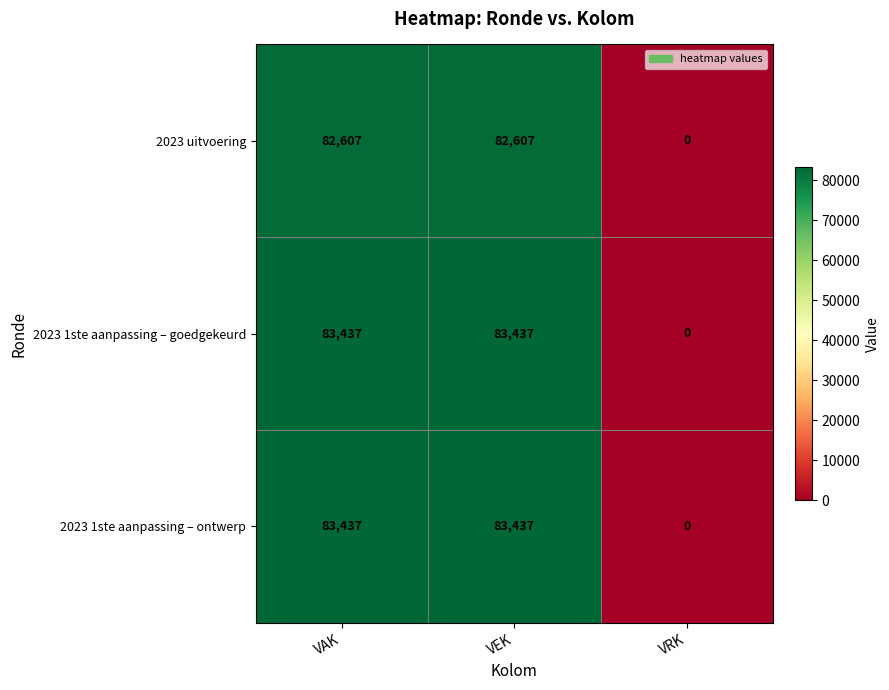

Is it true that 2023 1ste aanpassing – goedgekeurd equals 83437 at VAK?

True